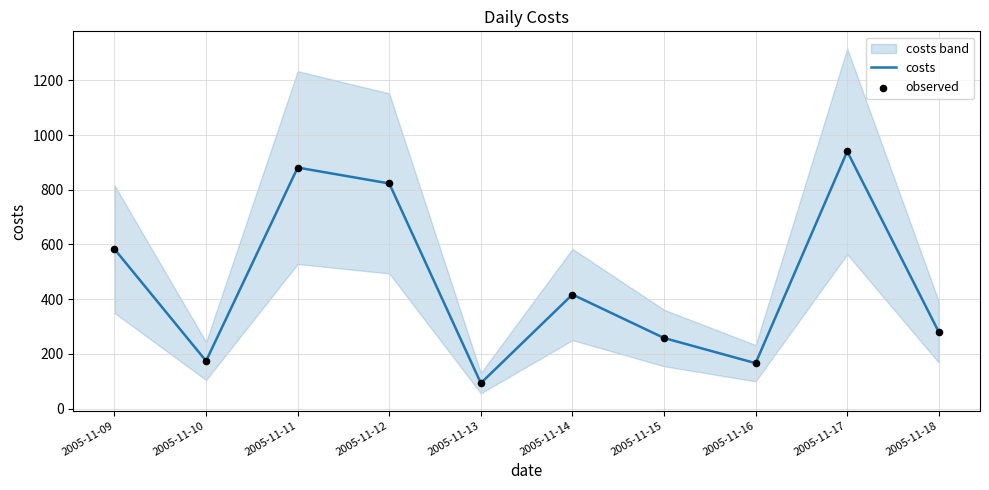

Is the value of costs at 2005-11-15 greater than the value of observed at 2005-11-17?

No